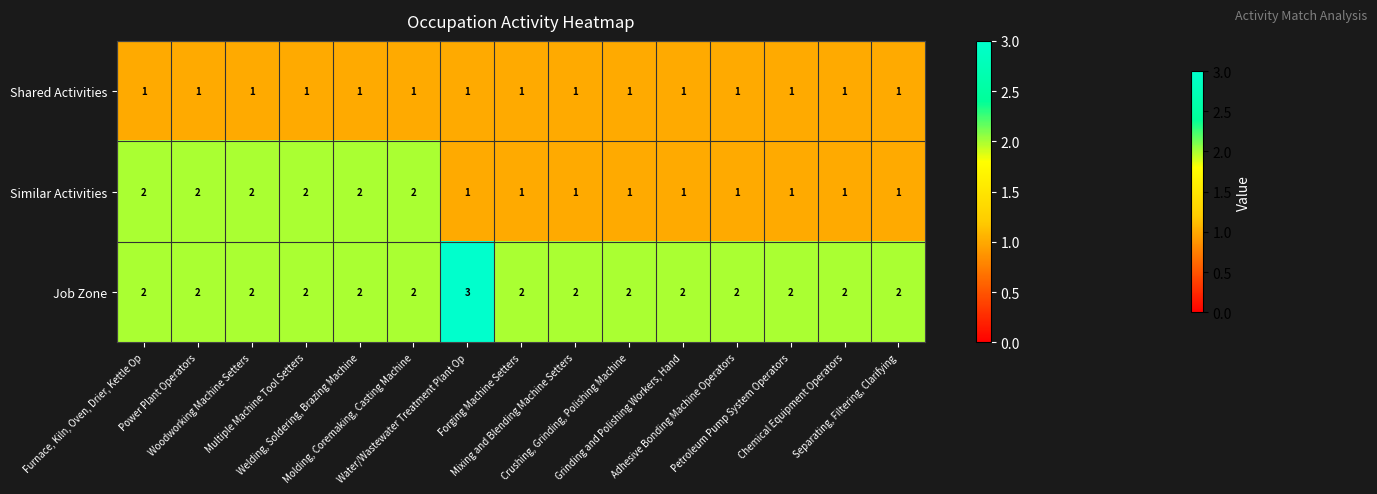

What is the greatest value displayed?

3